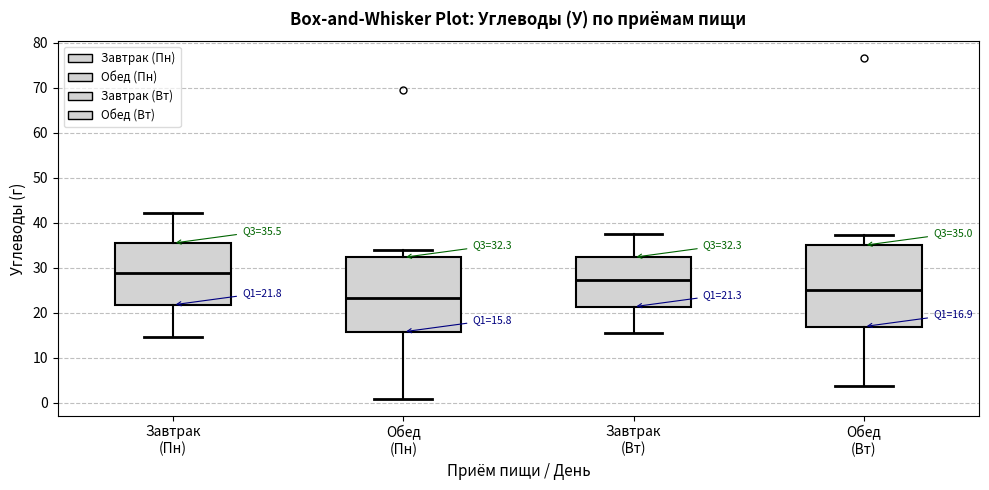

Which box has the highest median line?

Завтрак (Пн)